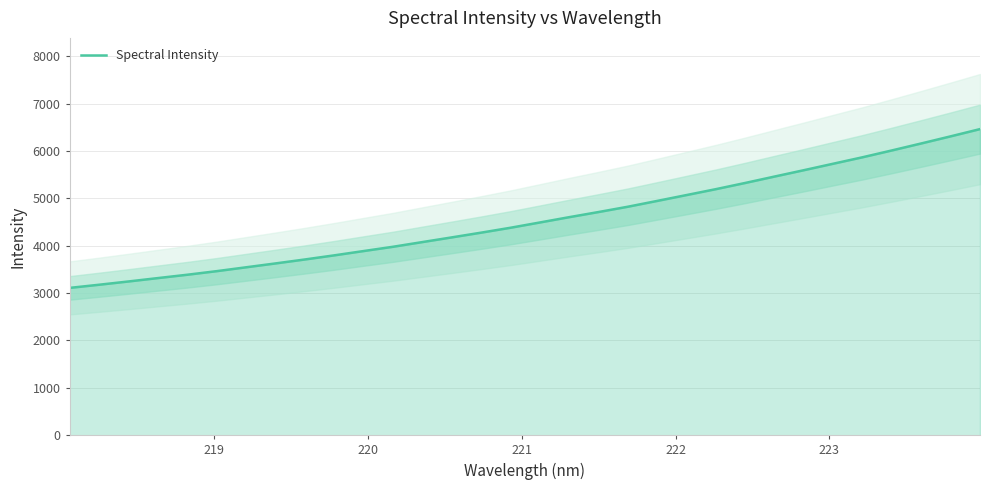

What is the difference between the maximum and second lowest values?

3285.1